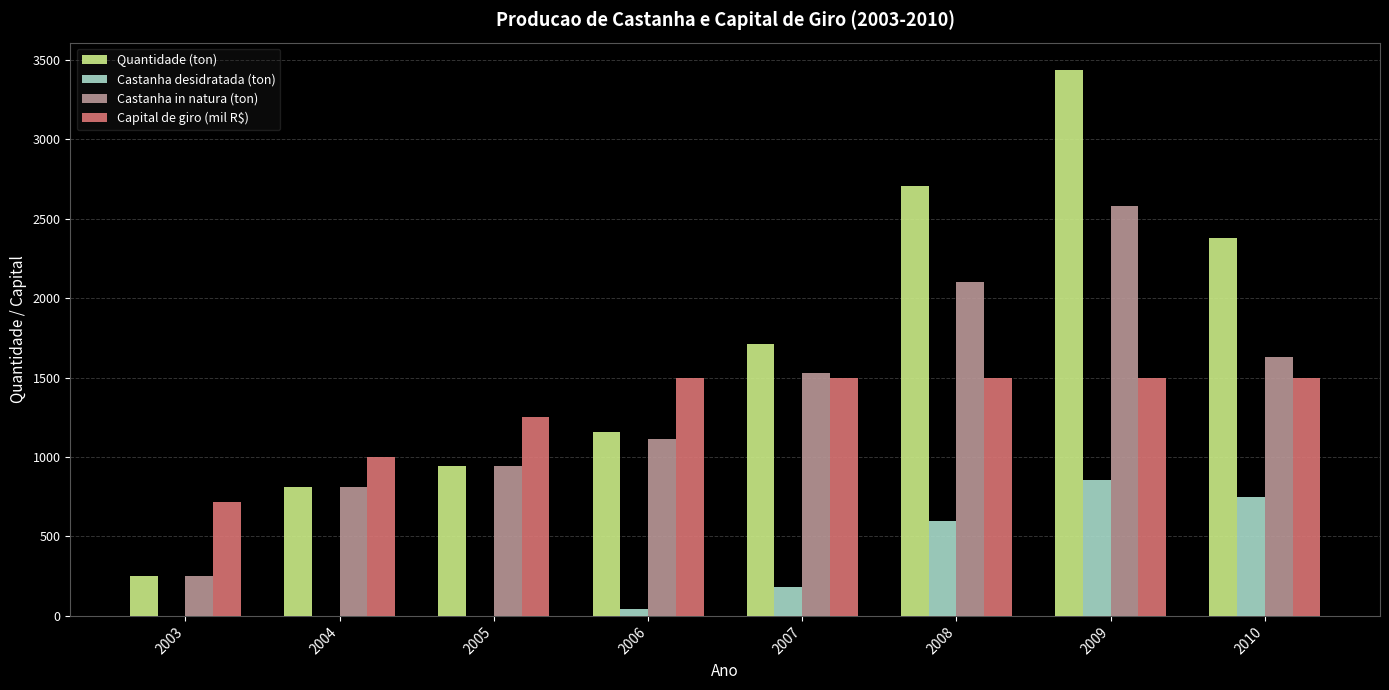

Is the value of Capital de giro (mil R$) at 2010 greater than the value of Quantidade (ton) at 2010?

No